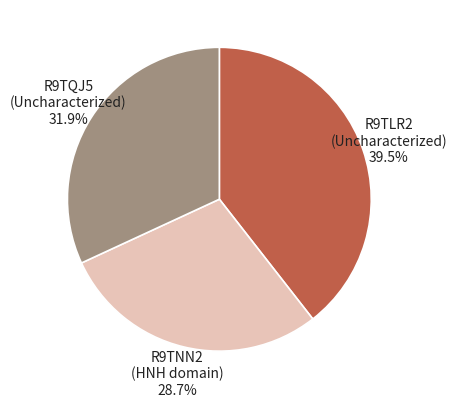

To the nearest percent, what is the average slice percentage?

33%